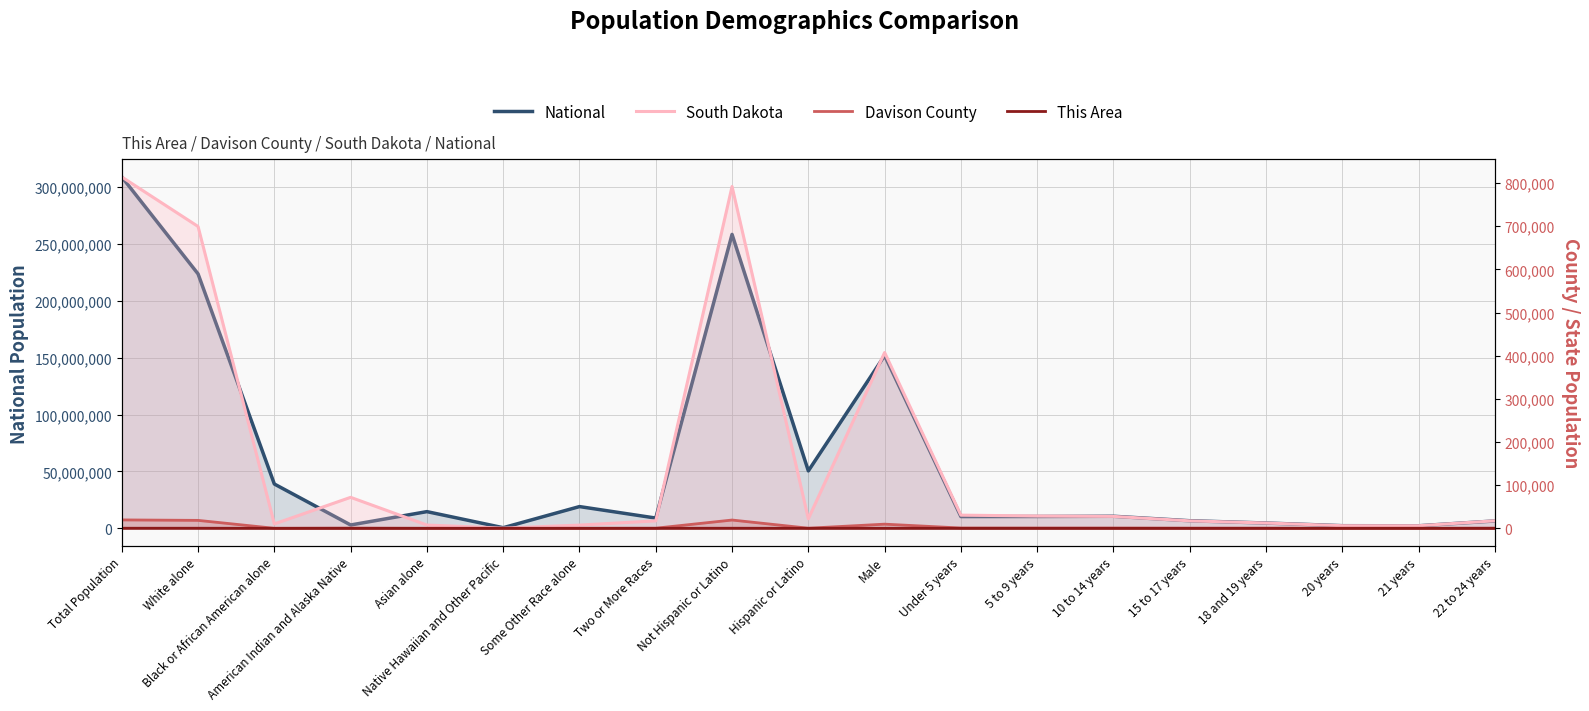

Is it true that South Dakota equals 17283 at Two or More Races?

True